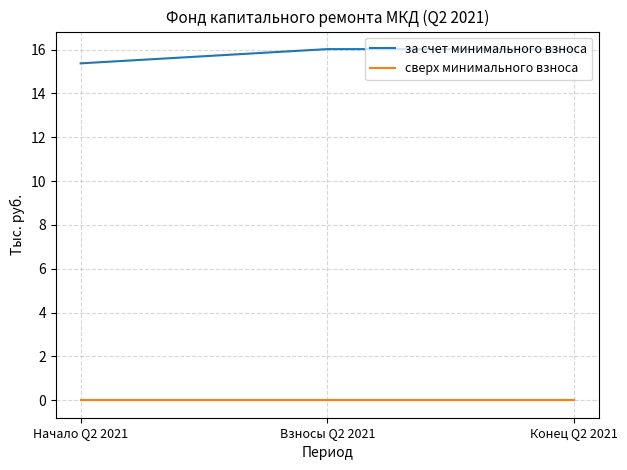

Rank the series at Начало Q2 2021 from highest to lowest value.

за счет минимального взноса, сверх минимального взноса